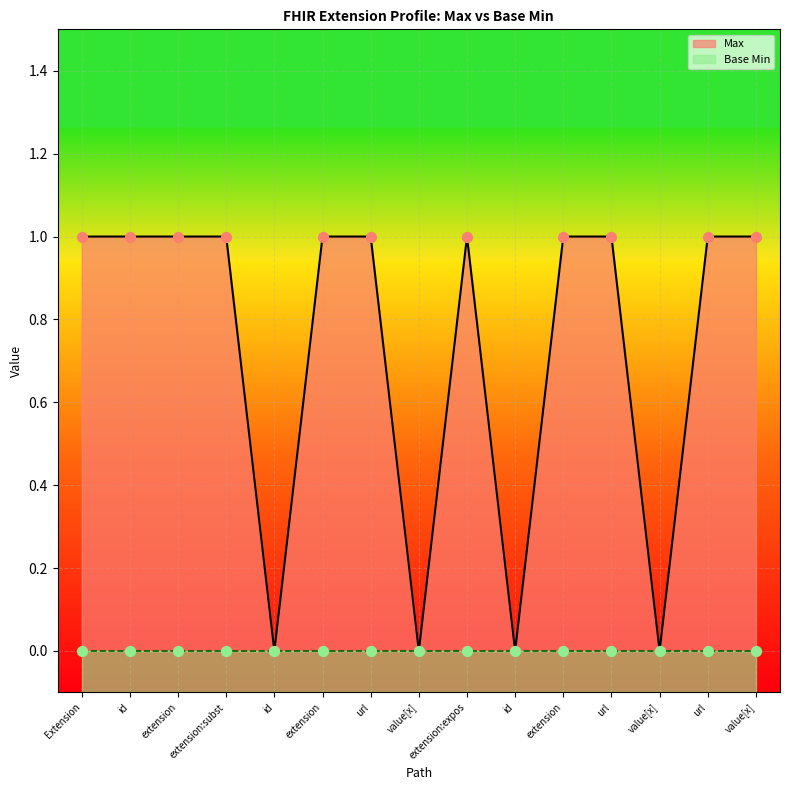

Between value[x] and extension, which is larger?

extension